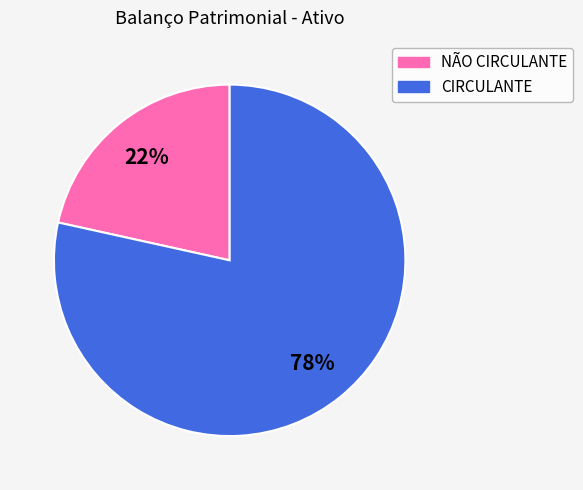

What percentage is the NÃO CIRCULANTE slice, to the nearest percent?

22%